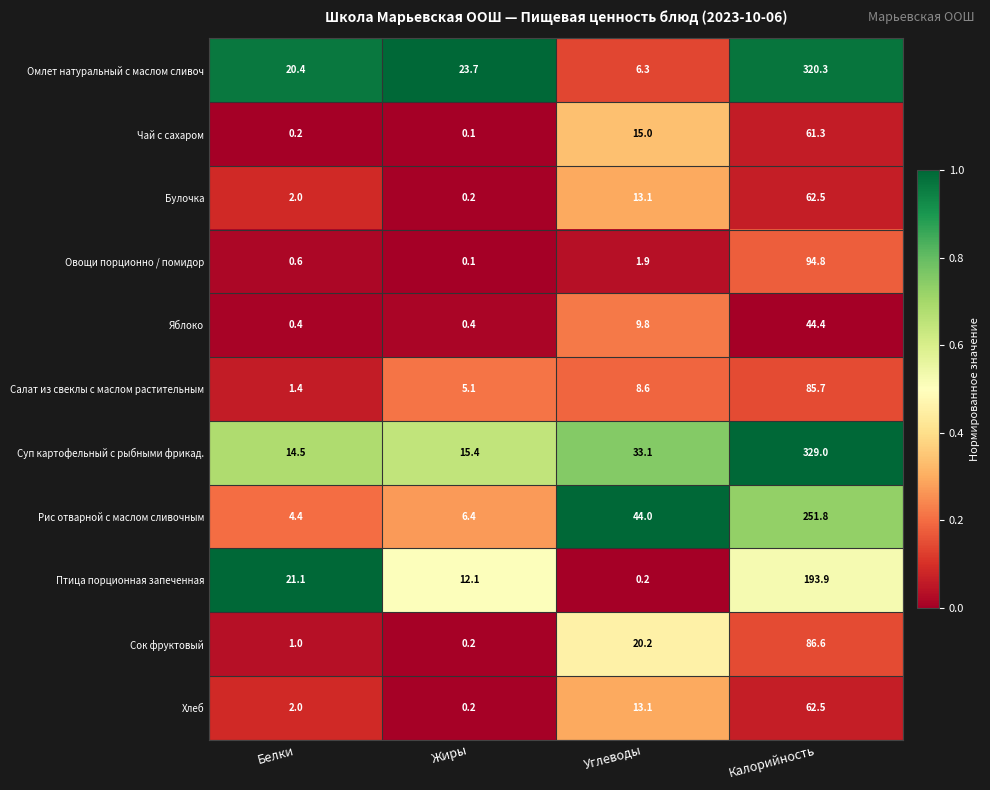

What is the difference between the second highest and minimum values in the Омлет натуральный с маслом сливоч series?

17.4